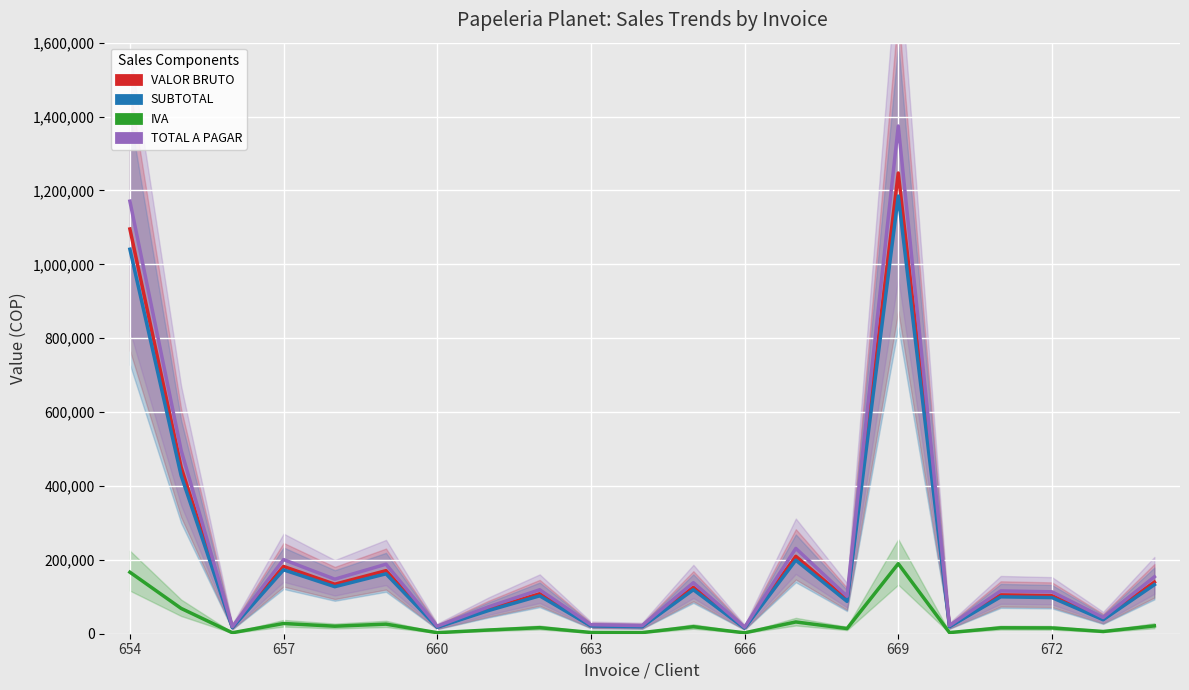

What is the difference between the highest and lowest values at 666?

15200